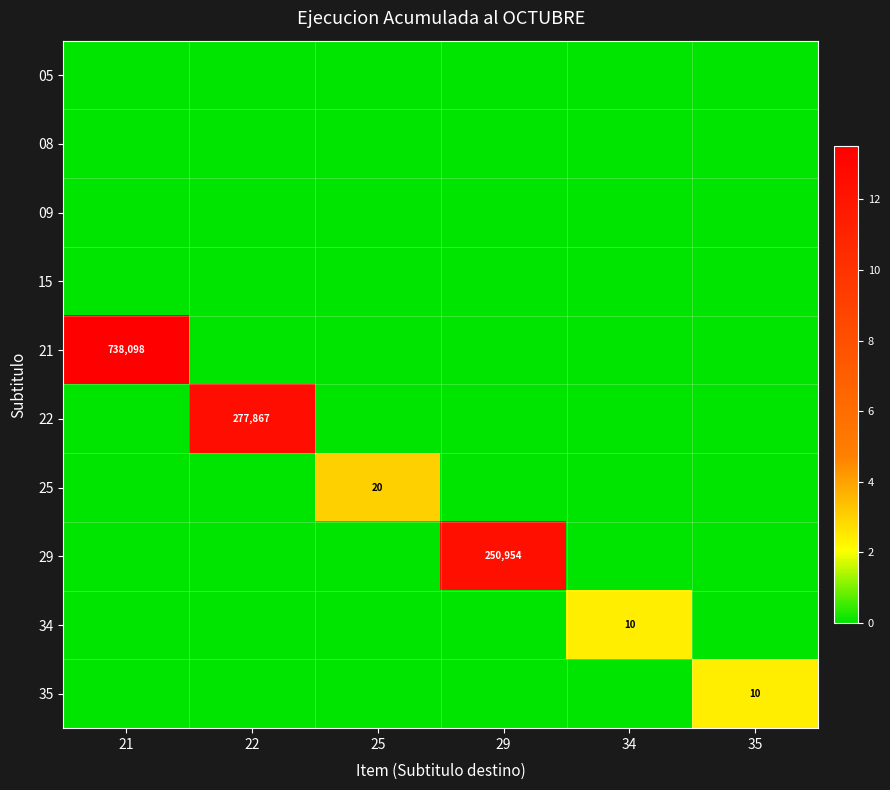

Where is 21 nearest to the value 6?

22